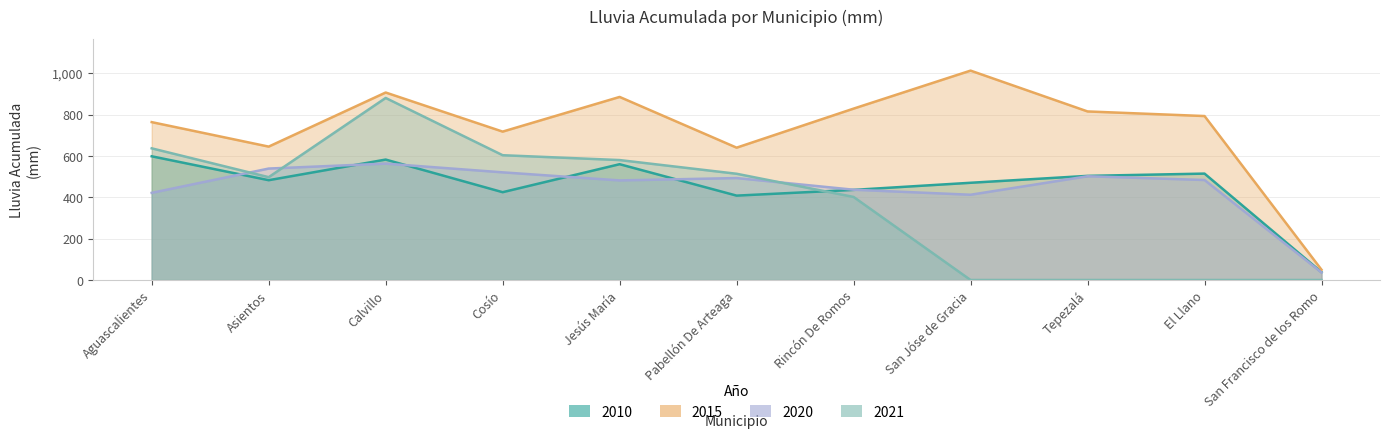

How many lines are shown in the chart?

4